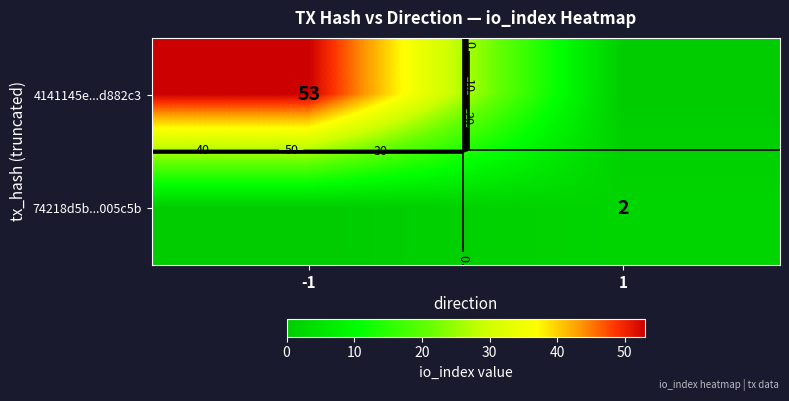

How many values in the 74218d5b...005c5b series are below 2?

1